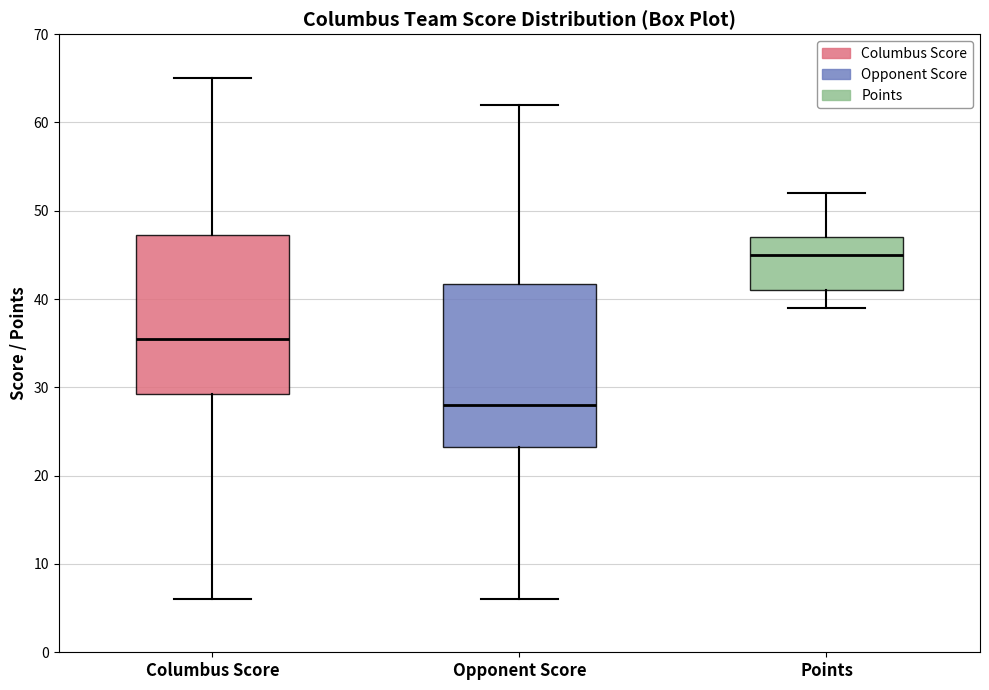

Which box has the lowest median line?

Opponent Score